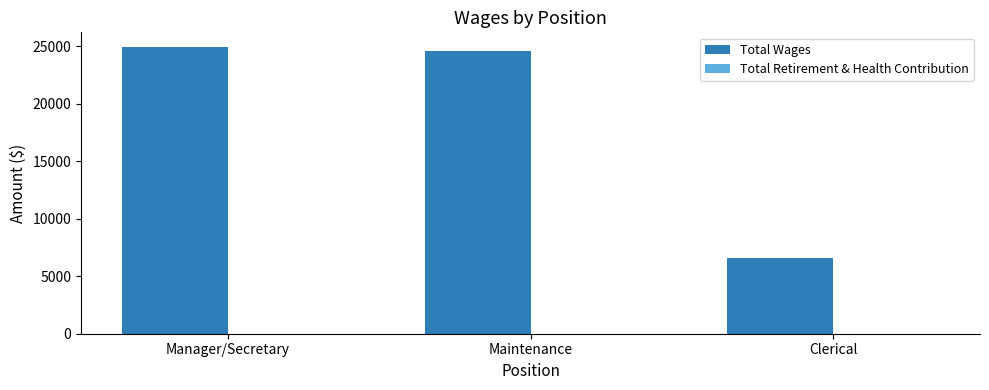

What is the difference between the maximum and minimum values?

18379